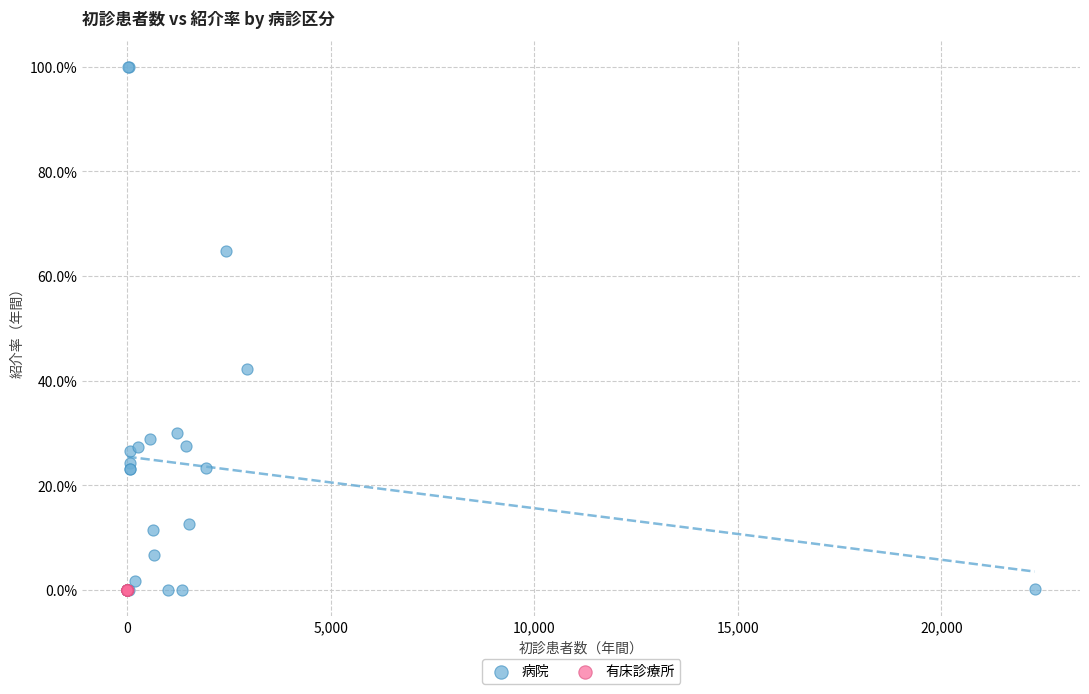

Which series reaches the maximum Y coordinate?

病院